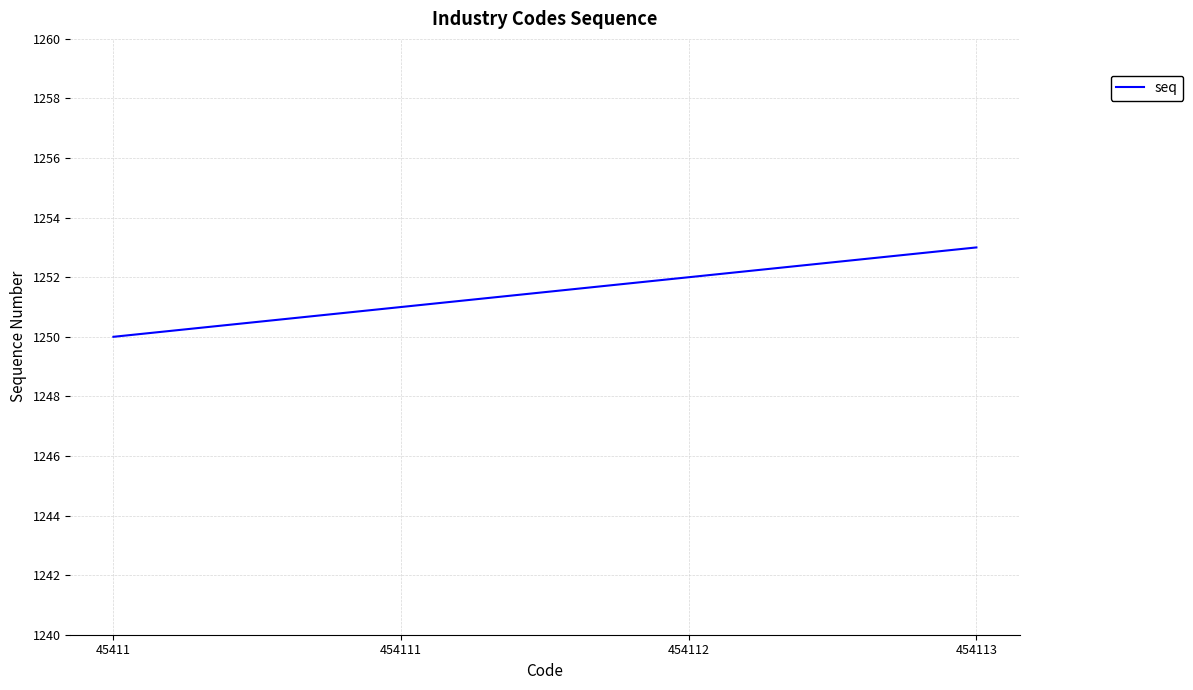

Which label corresponds to the largest value in the chart?

454113